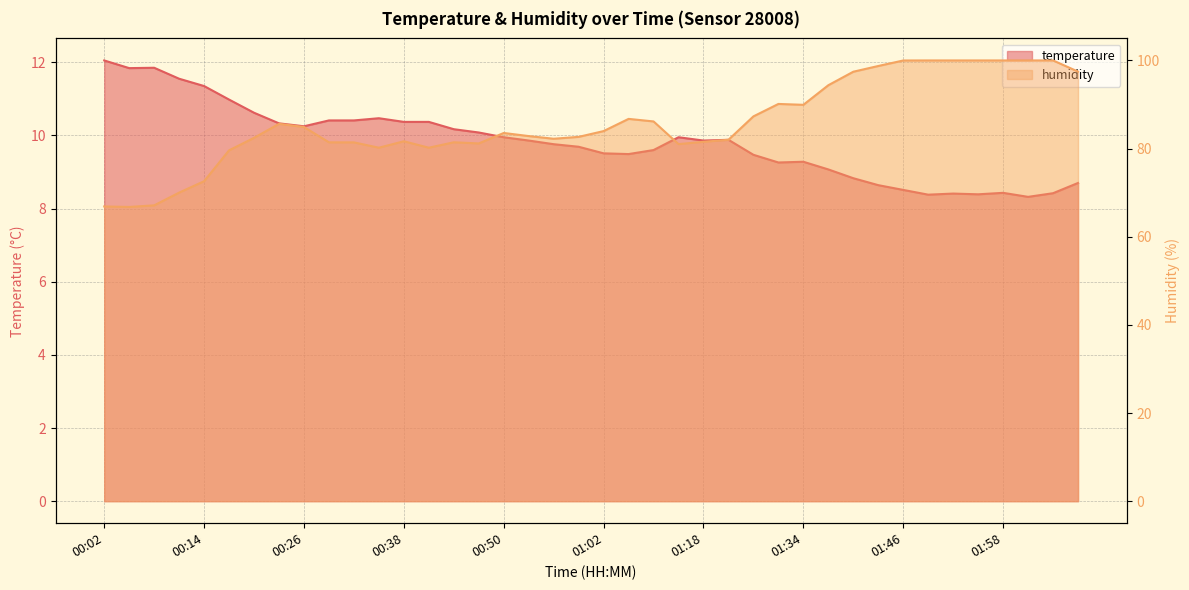

List the series in order of their overall mean, highest first.

humidity, temperature